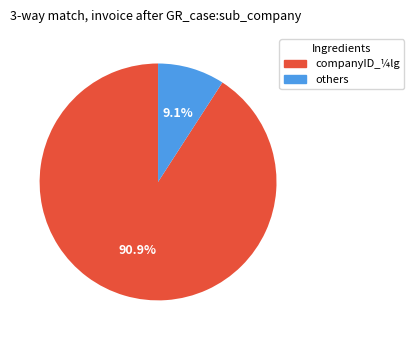

How many slices are in this pie chart?

2